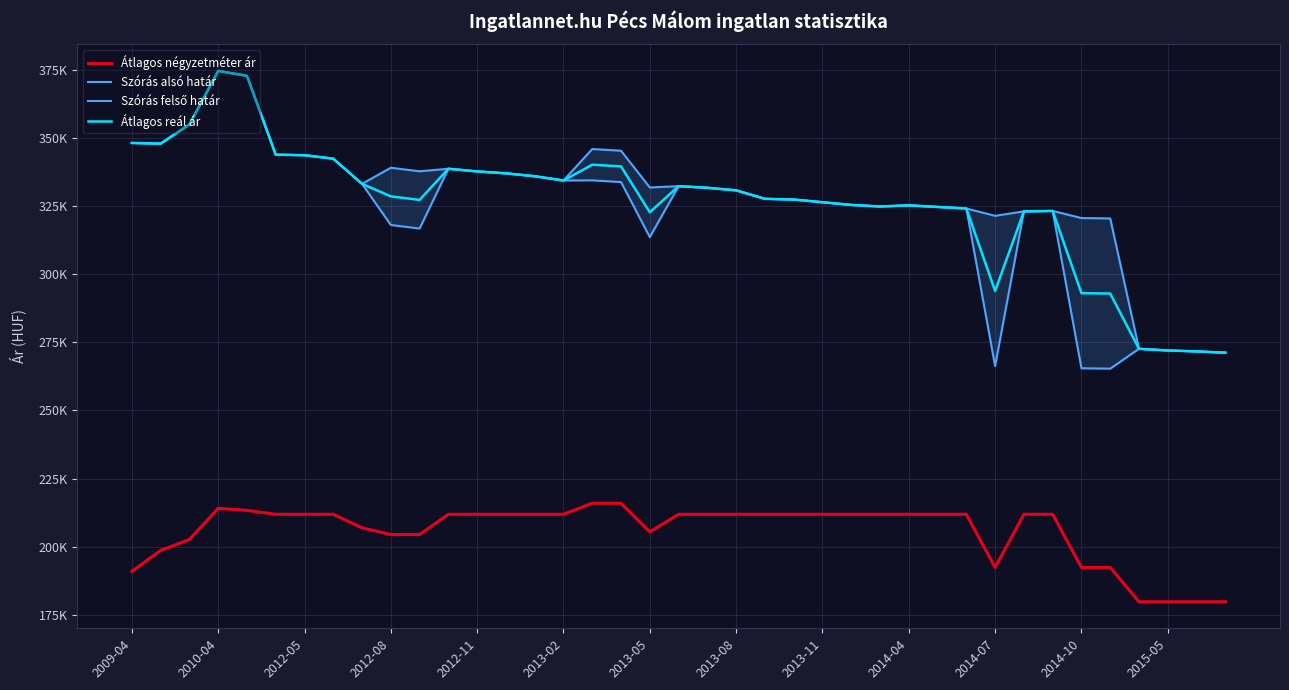

Is it true that Szórás alsó határ equals 477159 at 23?

False